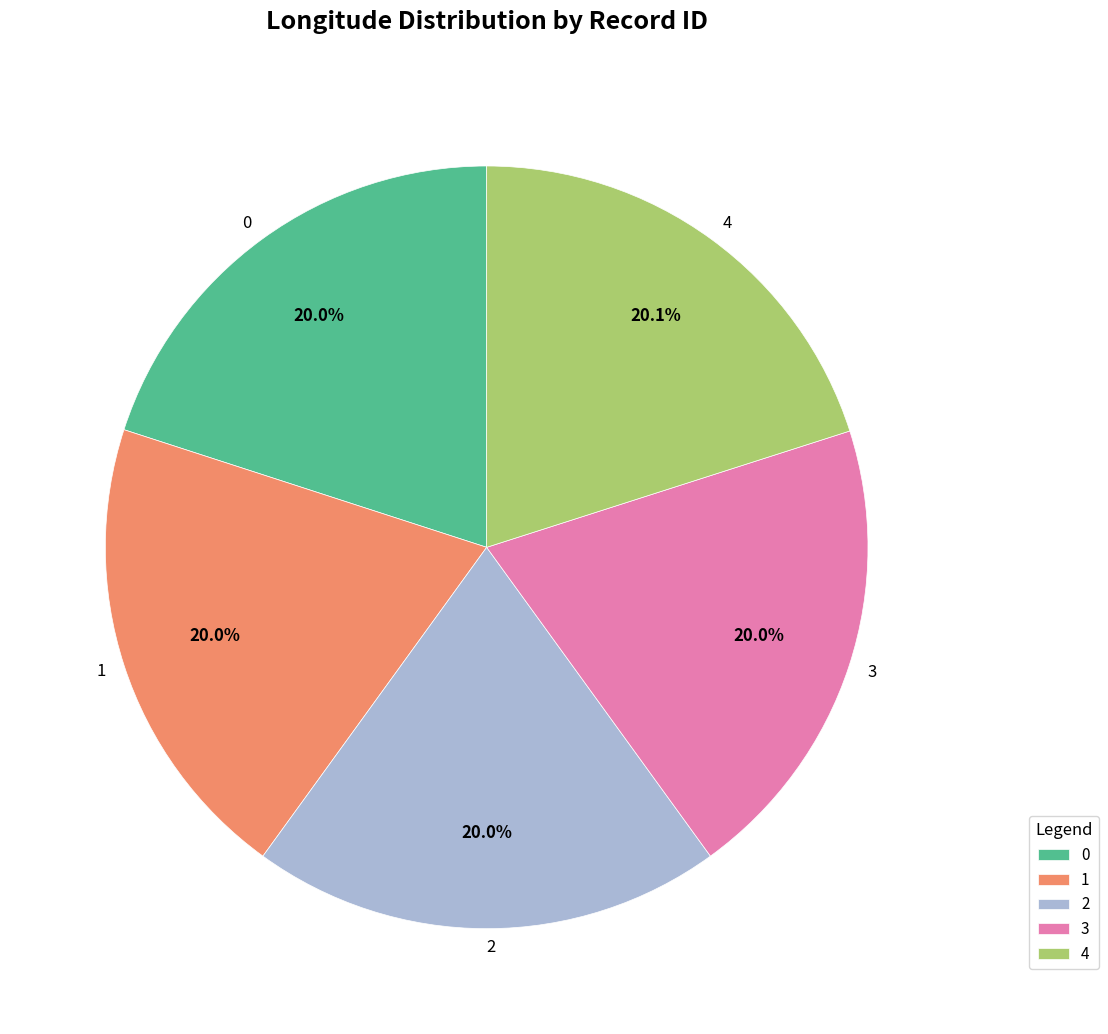

What portion of the pie excludes 2?

80.0%